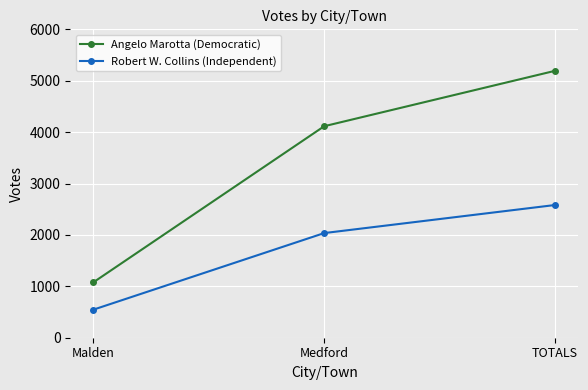

At which label is Robert W. Collins (Independent) closest to 1564?

Medford